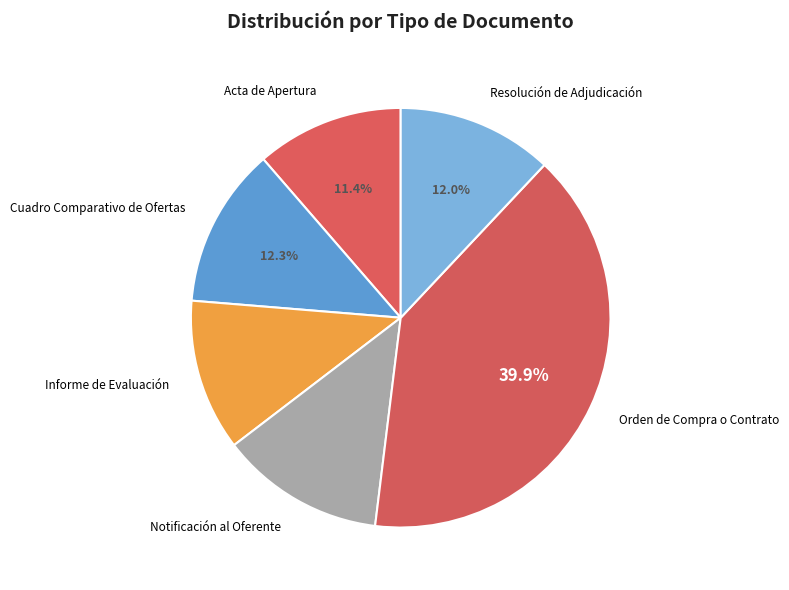

To the nearest percent, what percentage of the pie is Acta de Apertura?

11%